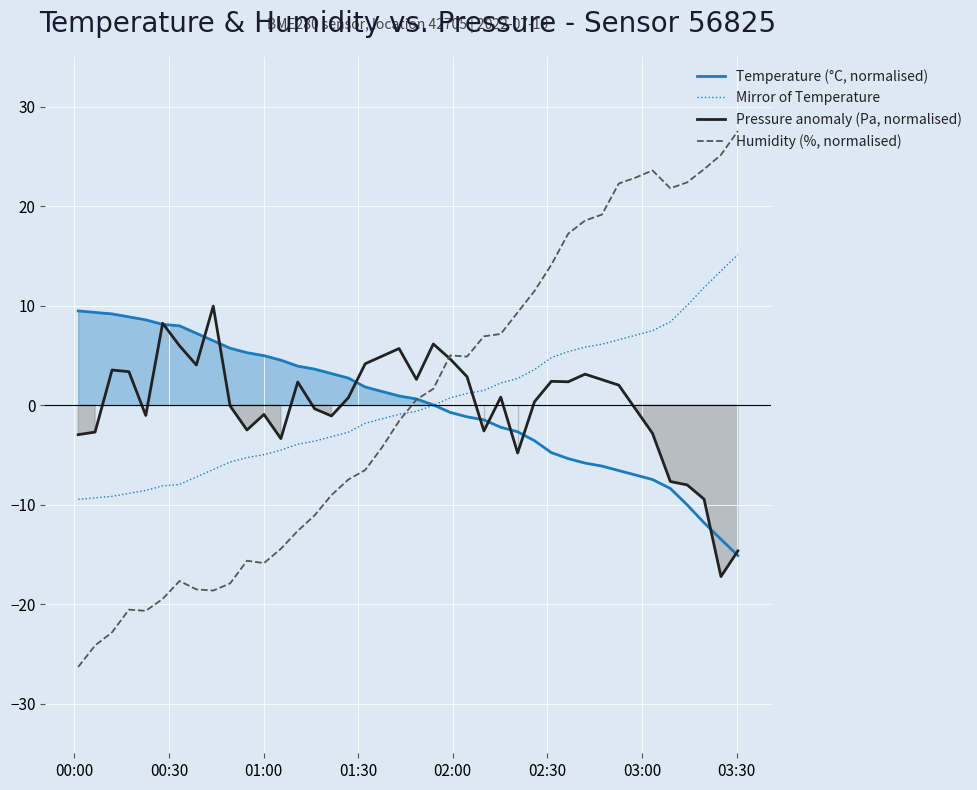

Where does the Temperature (°C, normalised) series first go above 0?

00:00